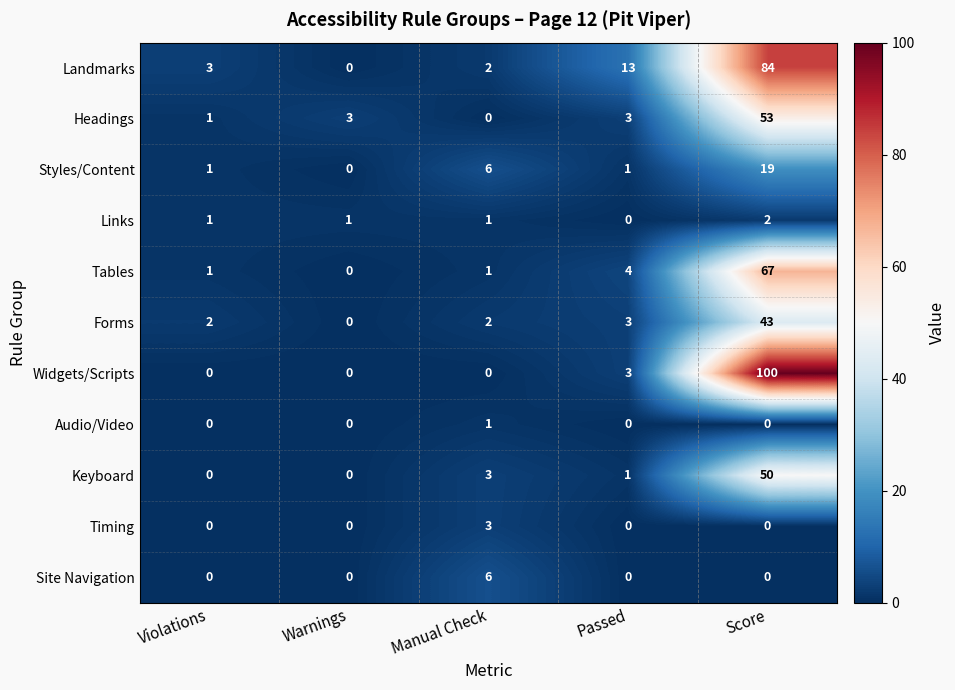

Which series has the widest spread of values?

Widgets/Scripts